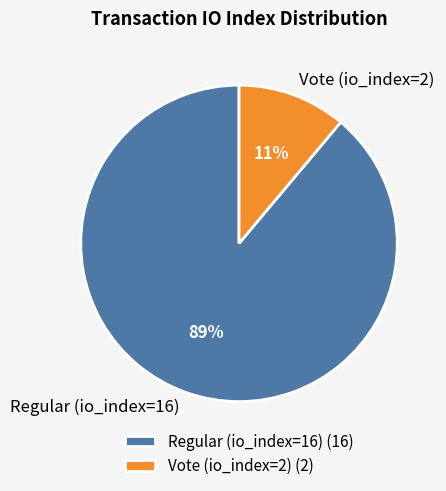

What is the largest slice in the pie chart?

Regular (io_index=16)